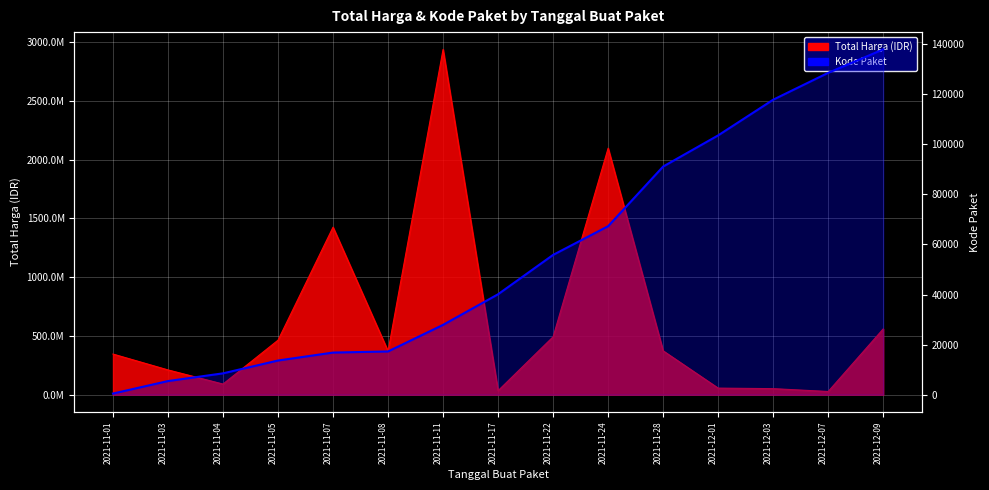

What is the smallest value displayed?

464